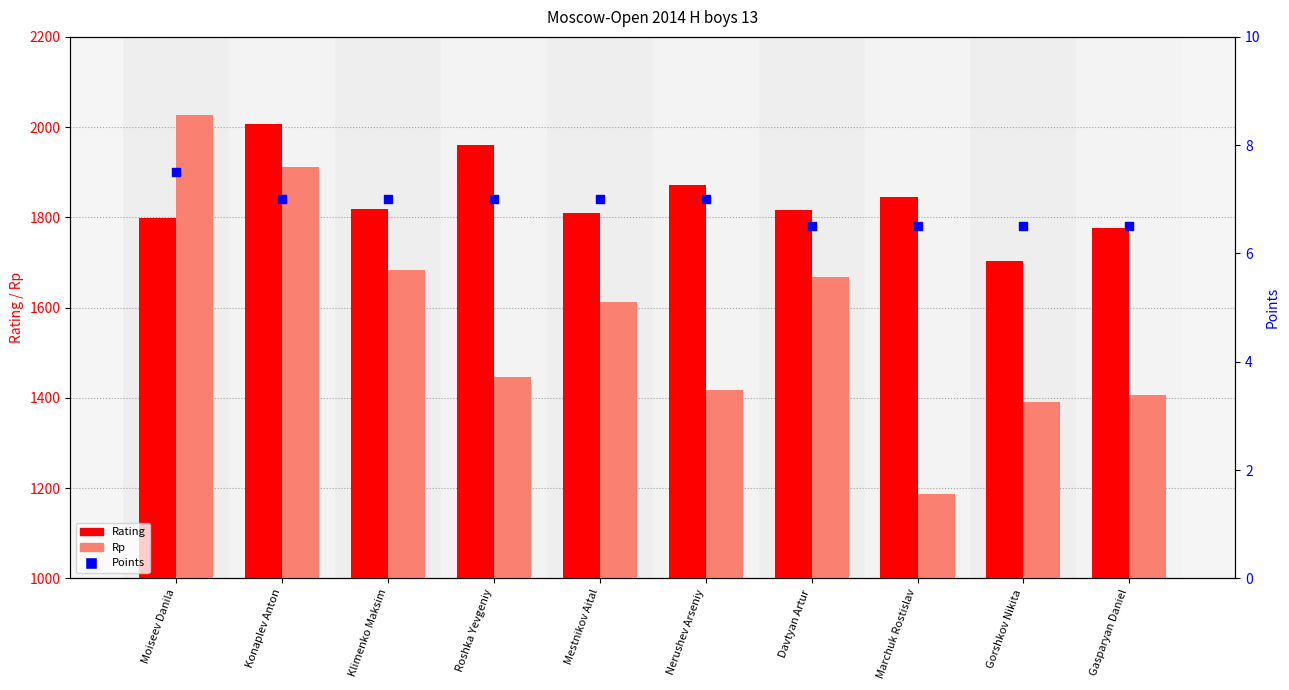

What is the total value across all series at Gasparyan Daniel?

3188.5